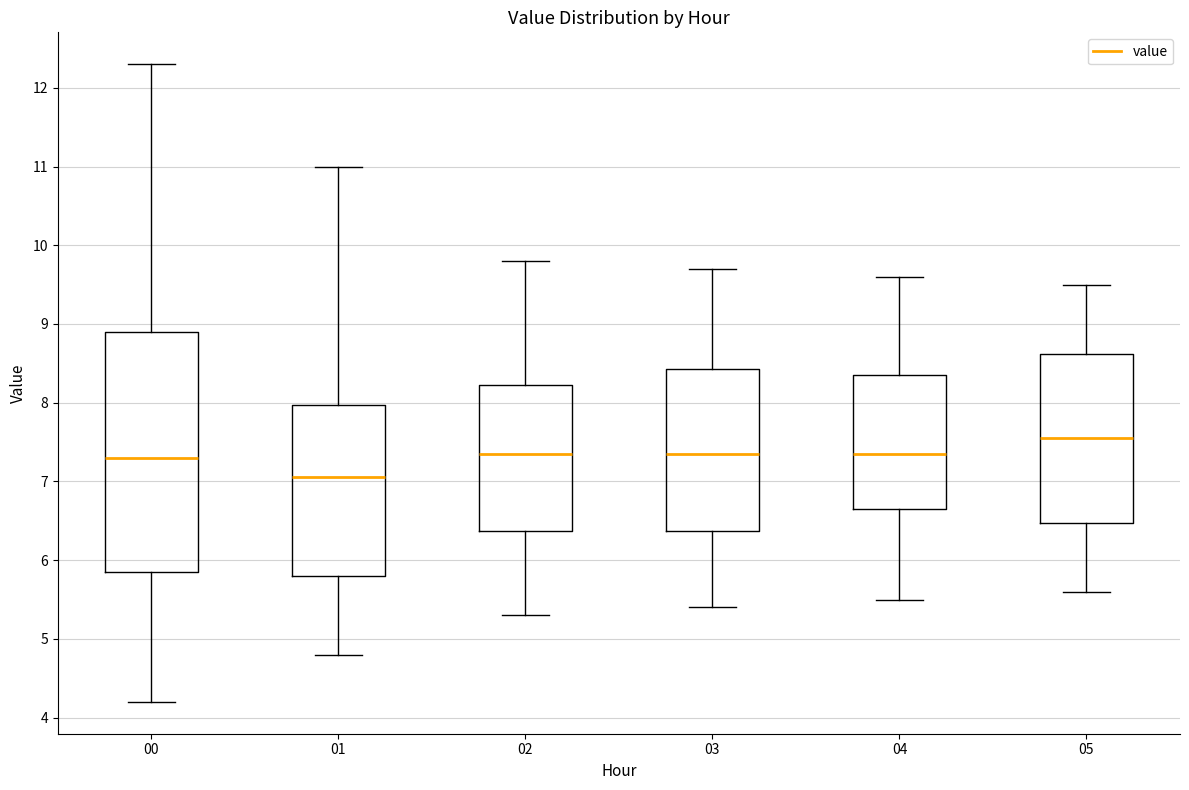

Where is the upper edge of the box at x = 05 on the y-axis? The values are not printed on the chart, so give them approximately, as read against the axis.

8.6